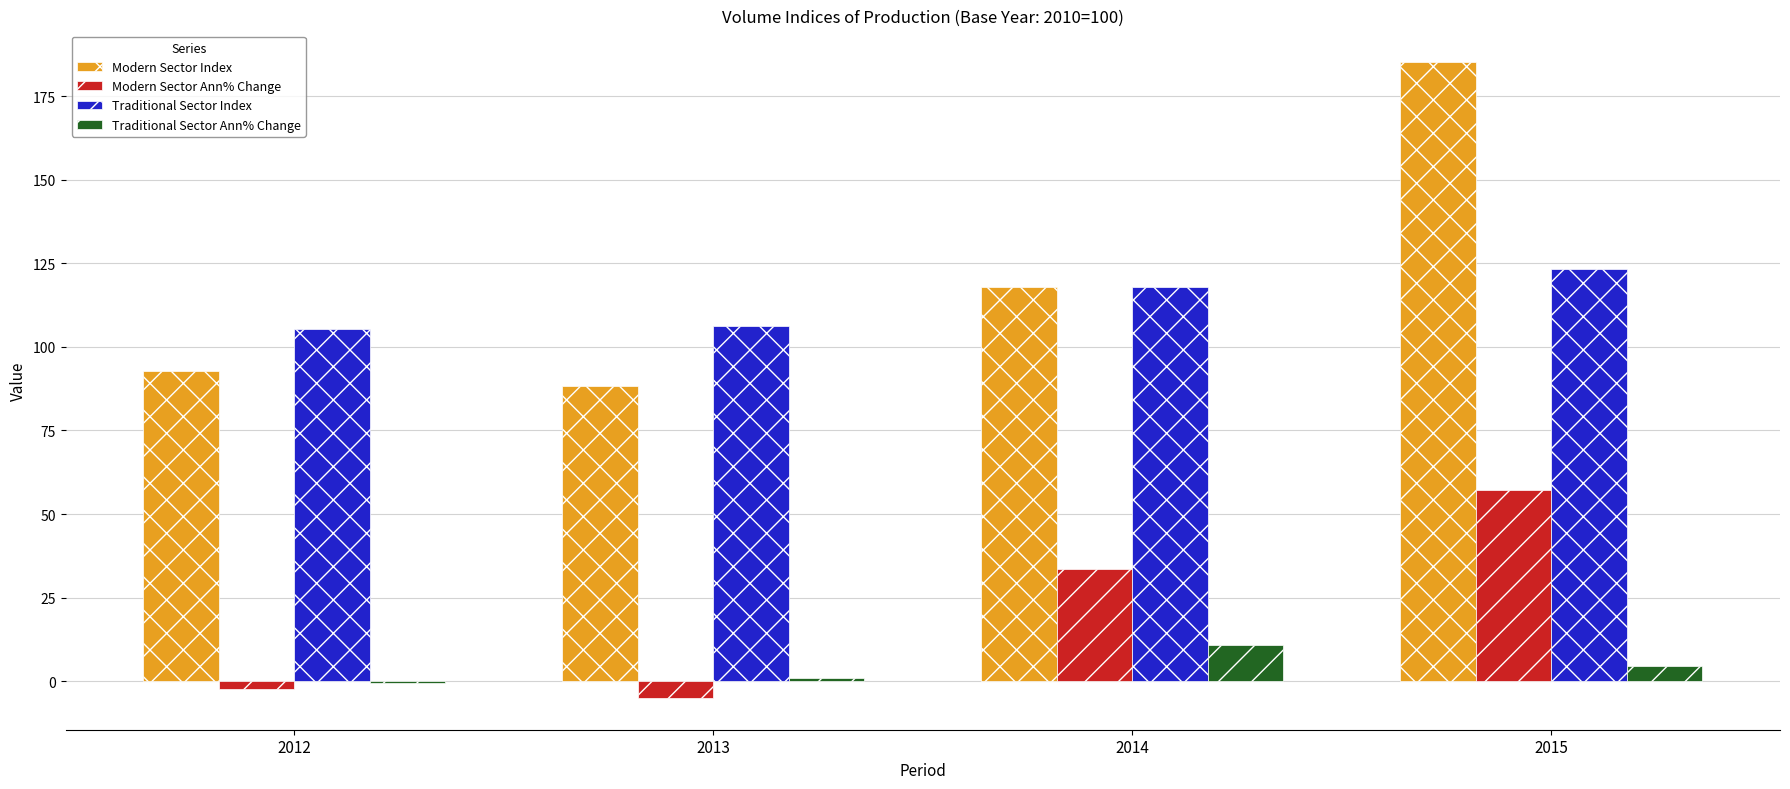

What is the total value across all series at 2014?

280.1